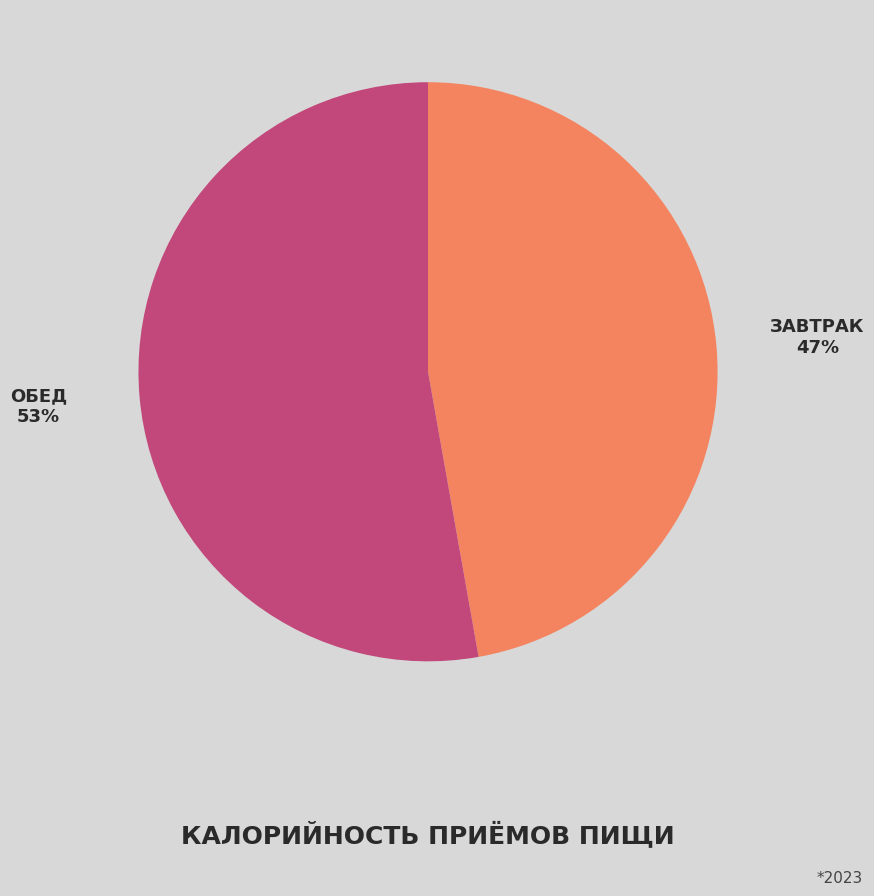

To the nearest percent, what is the average slice percentage?

50%